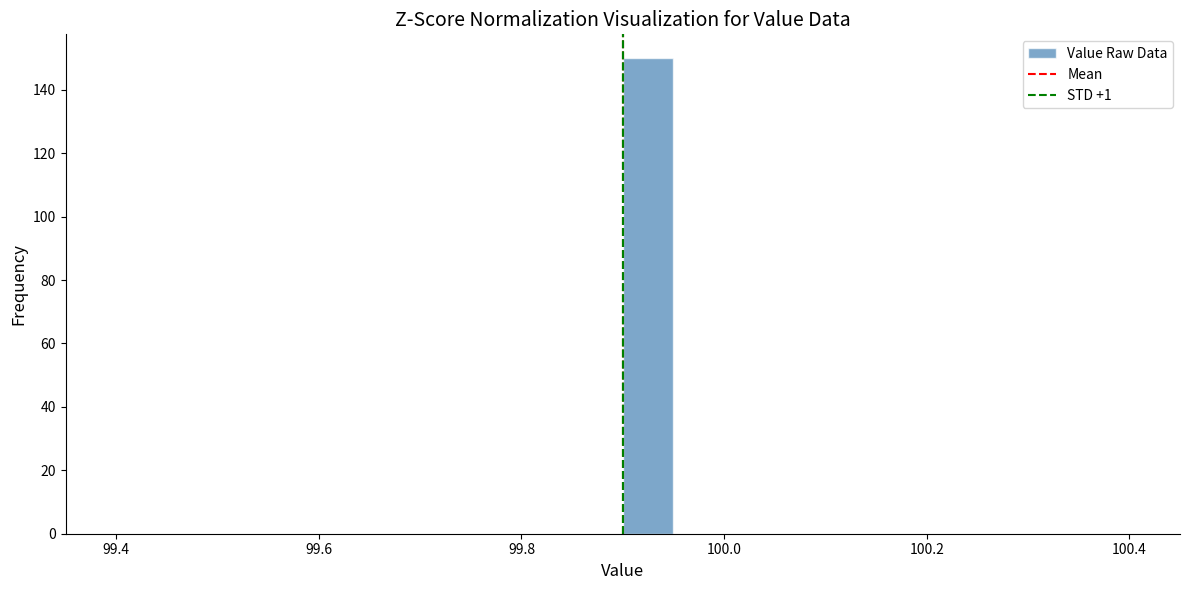

Around what value on the x-axis is the tallest bar? Give the approximate position of its centre, as read against the axis.

99.92